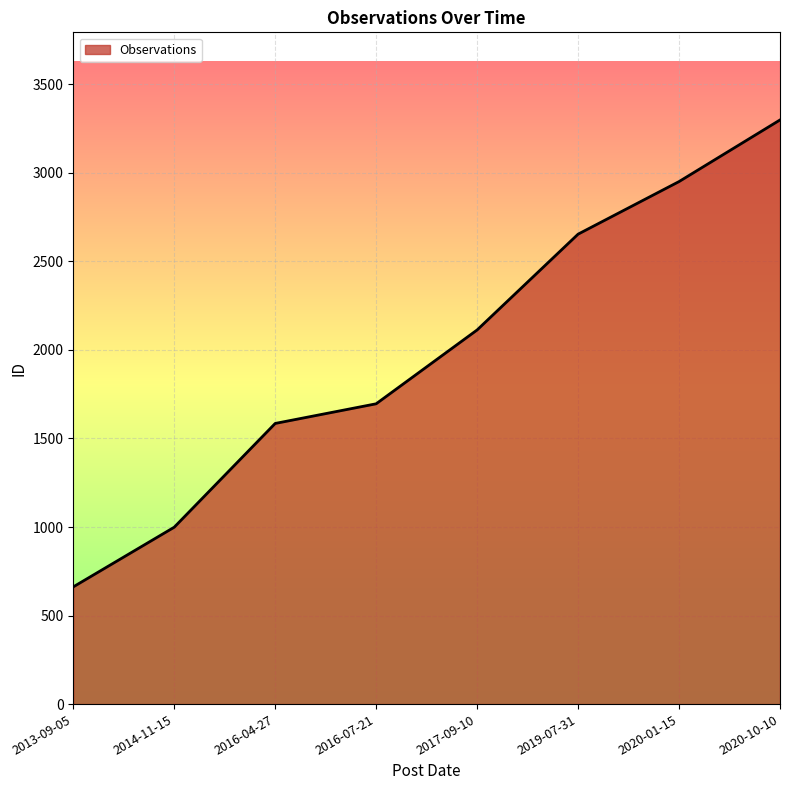

Between 2016-07-21 and 2020-01-15, which is larger?

2020-01-15